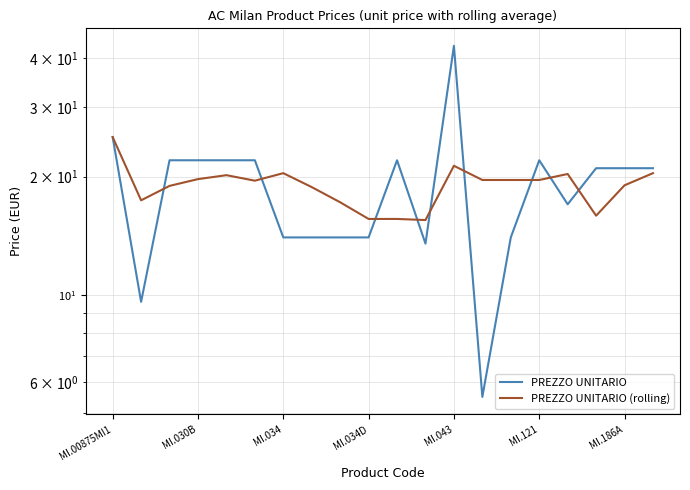

True or false: PREZZO UNITARIO has more than 1 points higher than both neighbors.

True